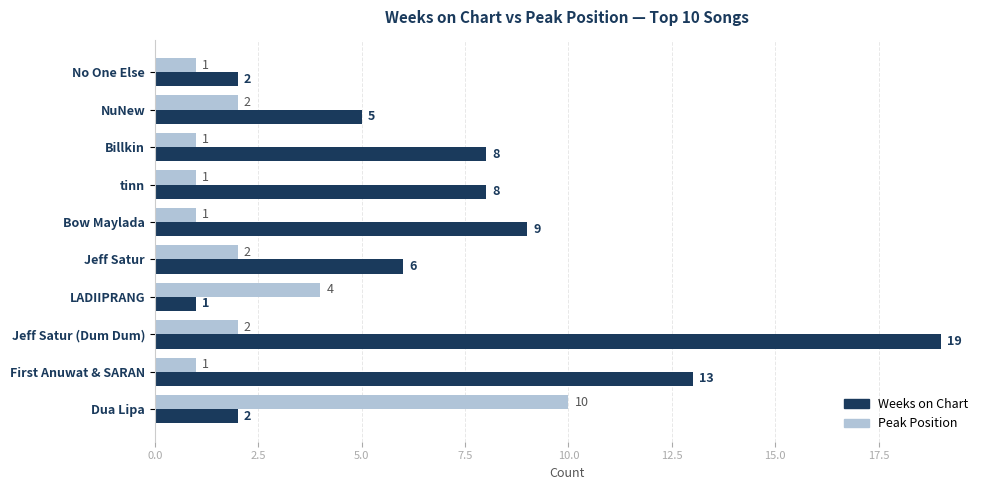

How many series are shown in this chart?

2